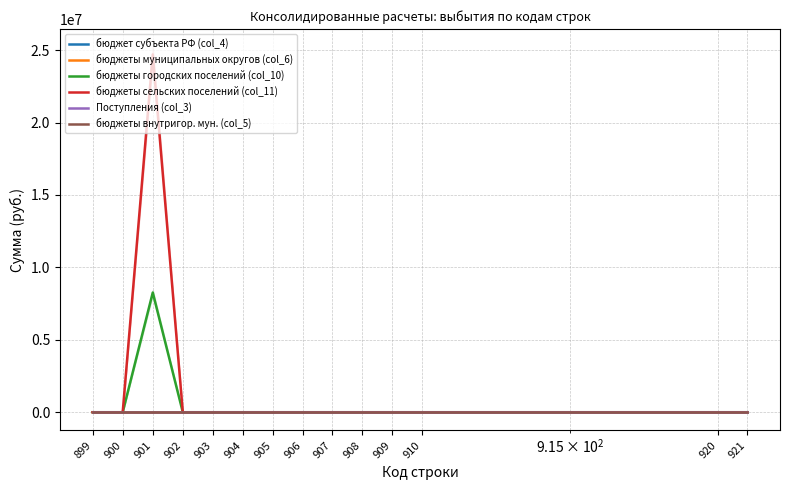

Reading left to right, what are all the values shown in this chart?

бюджет субъекта РФ (col_4): 0.0	0.0	0.0	0.0	0.0	0.0	0.0	0.0	0.0	0.0	0.0	0.0	0.0	0.0
бюджеты муниципальных округов (col_6): 0.0	0.0	0.0	0.0	0.0	0.0	0.0	0.0	0.0	0.0	0.0	0.0	0.0	0.0
бюджеты городских поселений (col_10): 0.0	0.0	8260230.0	0.0	0.0	0.0	0.0	0.0	0.0	0.0	0.0	0.0	0.0	0.0
бюджеты сельских поселений (col_11): 0.0	0.0	24700245.0	0.0	0.0	0.0	0.0	0.0	0.0	0.0	0.0	0.0	0.0	0.0
Поступления (col_3): 0.0	0.0	0.0	0.0	0.0	0.0	0.0	0.0	0.0	0.0	0.0	0.0	0.0	0.0
бюджеты внутригор. мун. (col_5): 0.0	0.0	0.0	0.0	0.0	0.0	0.0	0.0	0.0	0.0	0.0	0.0	0.0	0.0